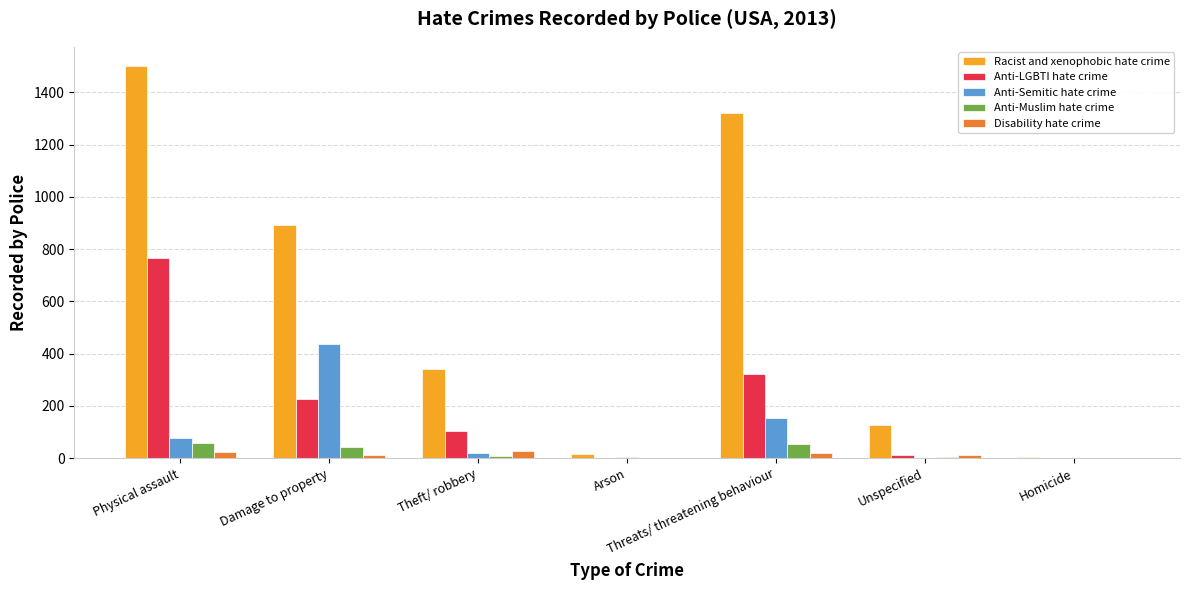

Which series changed the most between Threats/ threatening behaviour and Homicide?

Racist and xenophobic hate crime